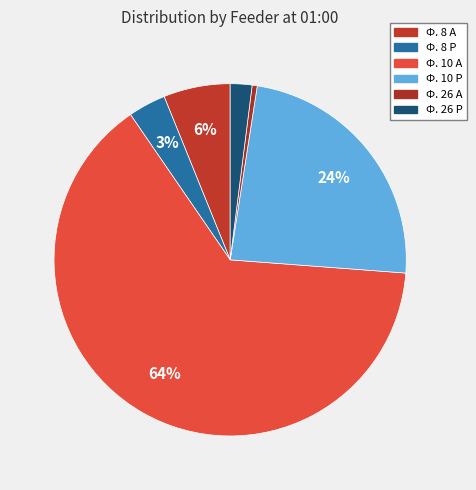

How many segments does this pie chart have?

6